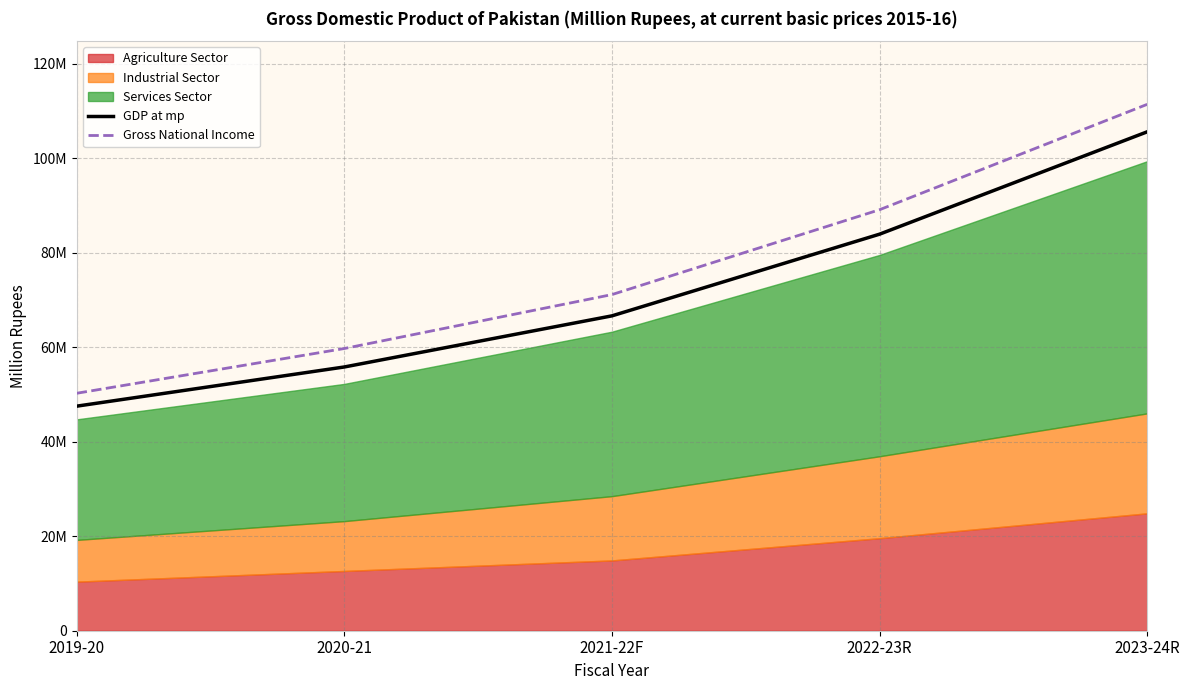

Where does the Gross National Income series first go above 71161819?

2022-23R